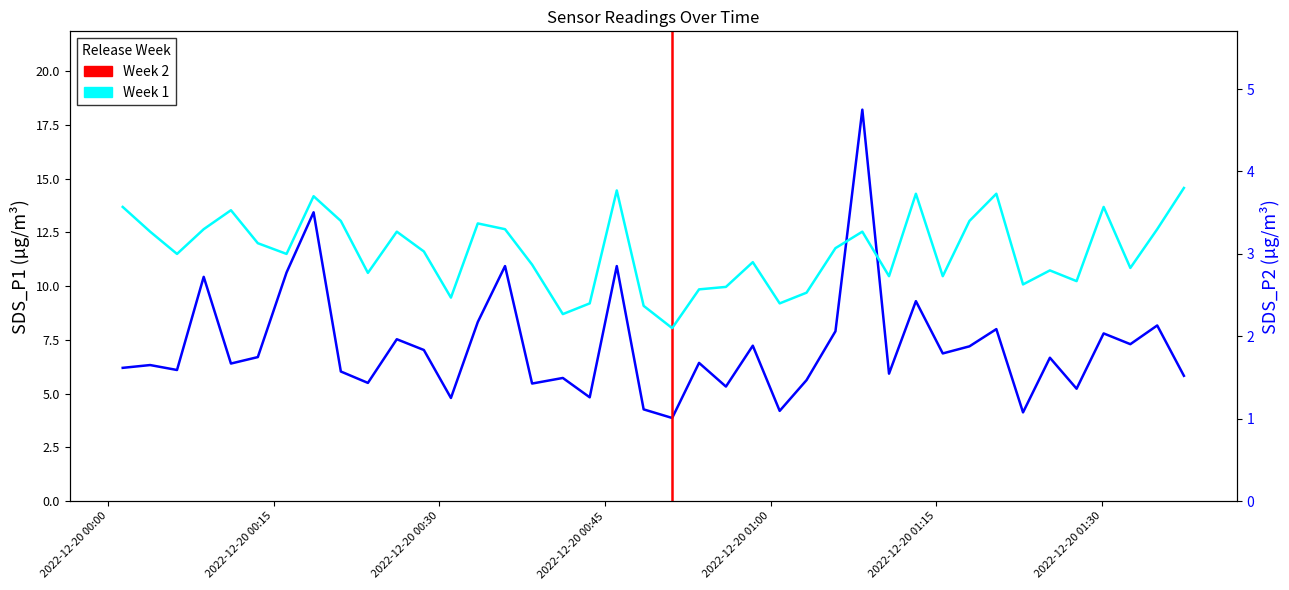

At which category does the chart reach its peak across all series?

2022/12/20 01:08:18